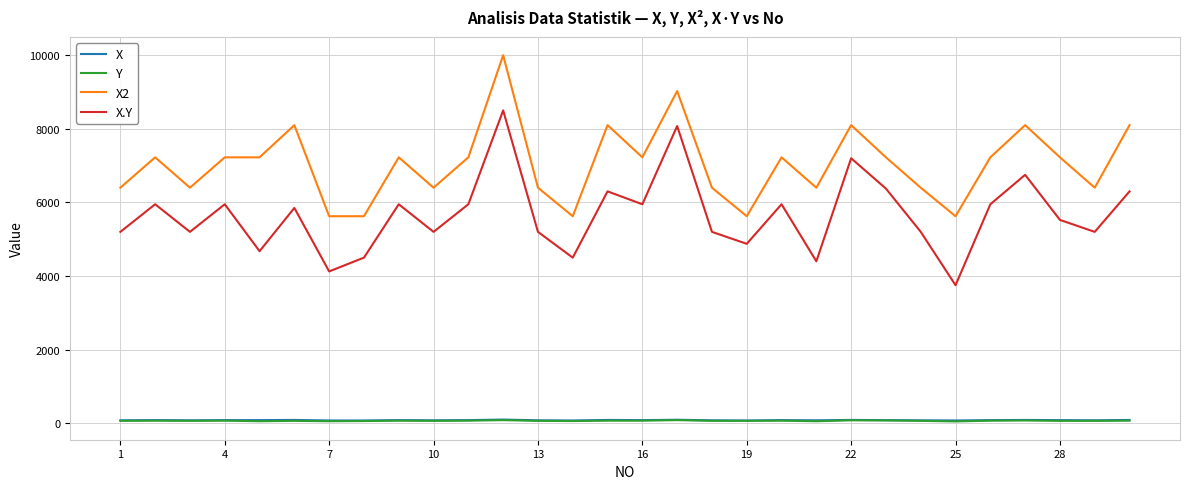

How many lines are shown in the chart?

4